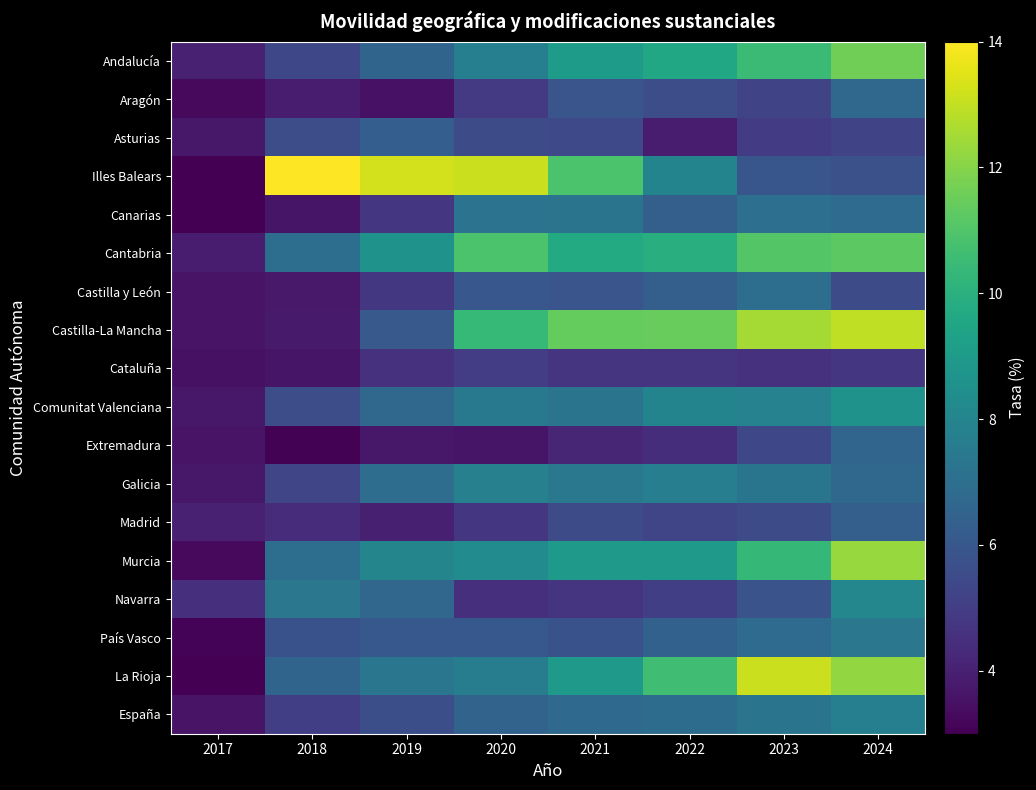

Which has a higher value, 2021 or 2023?

2023